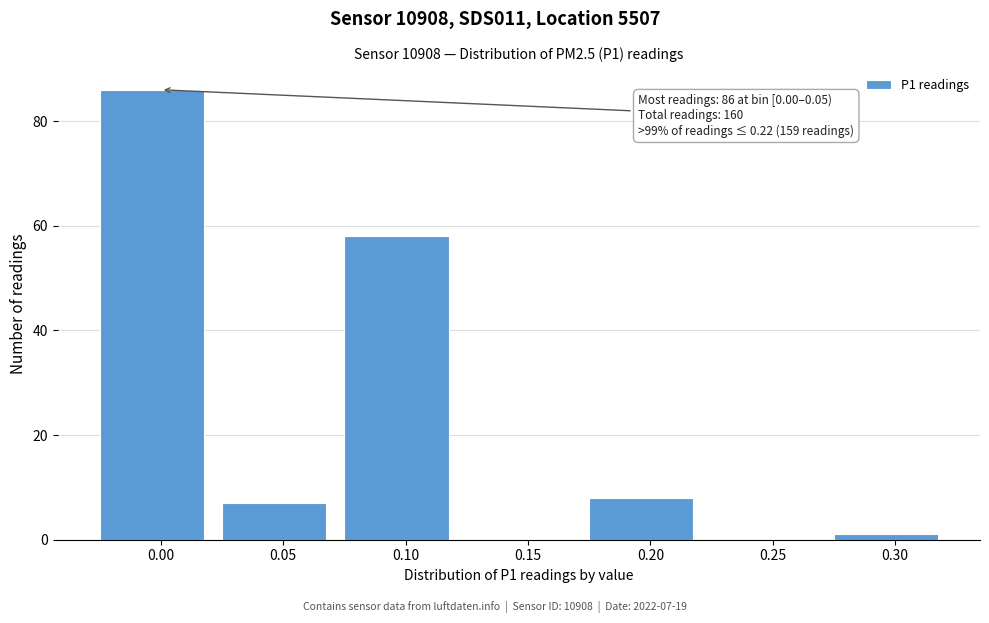

Reading left to right, what are all the values shown in this chart?

0.00=86	0.05=7	0.10=58	0.15=0	0.20=8	0.25=0	0.30=1